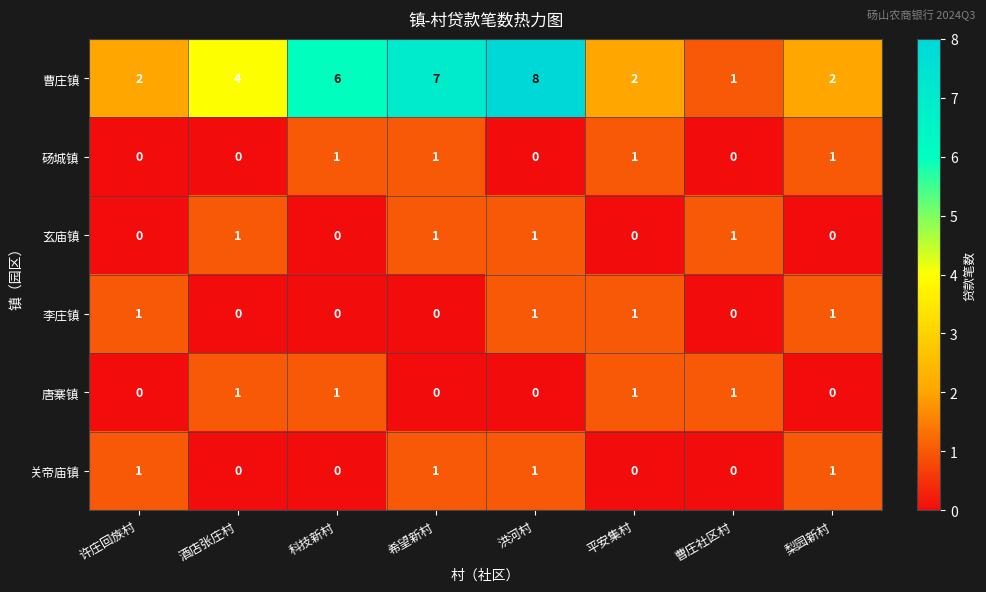

True or false: 李庄镇 has a value of 2 at 洪河村.

False